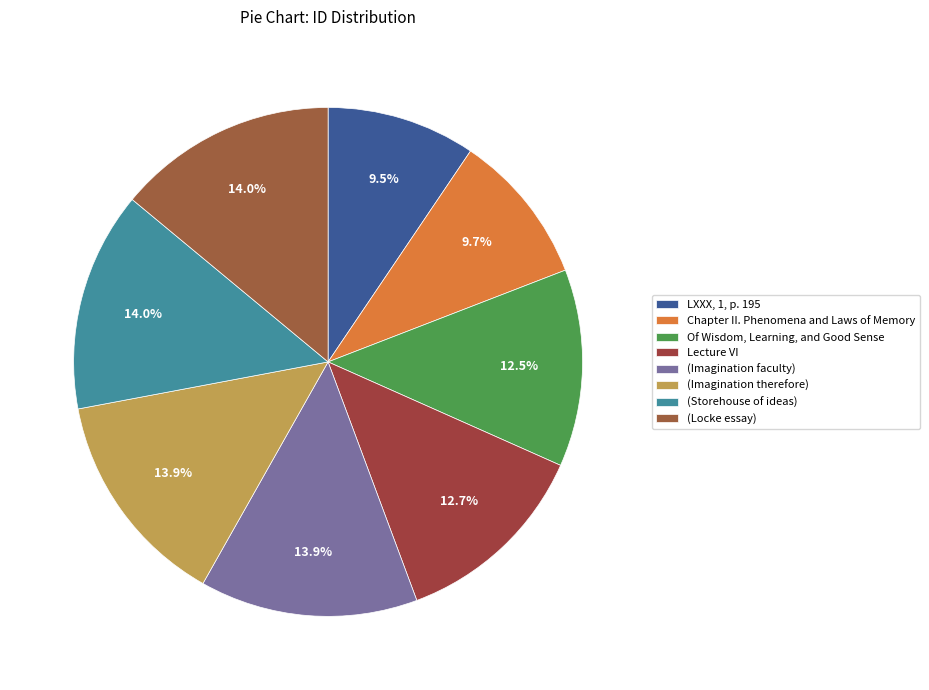

How many segments does this pie chart have?

8